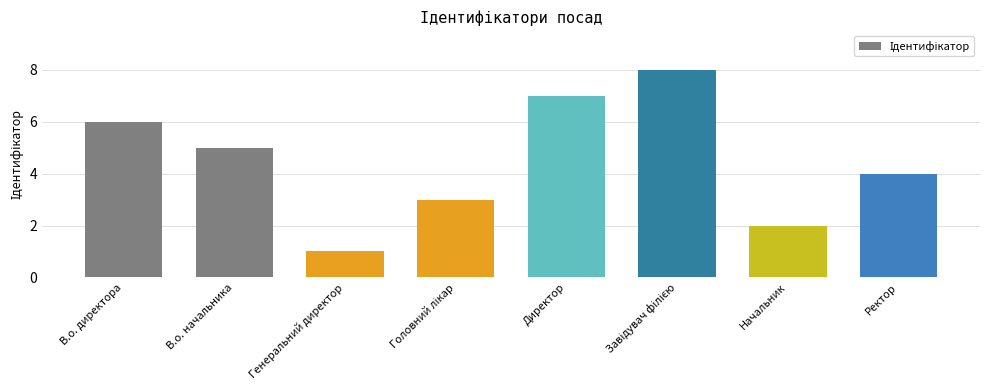

What is the difference between the values at Директор and Ректор?

3